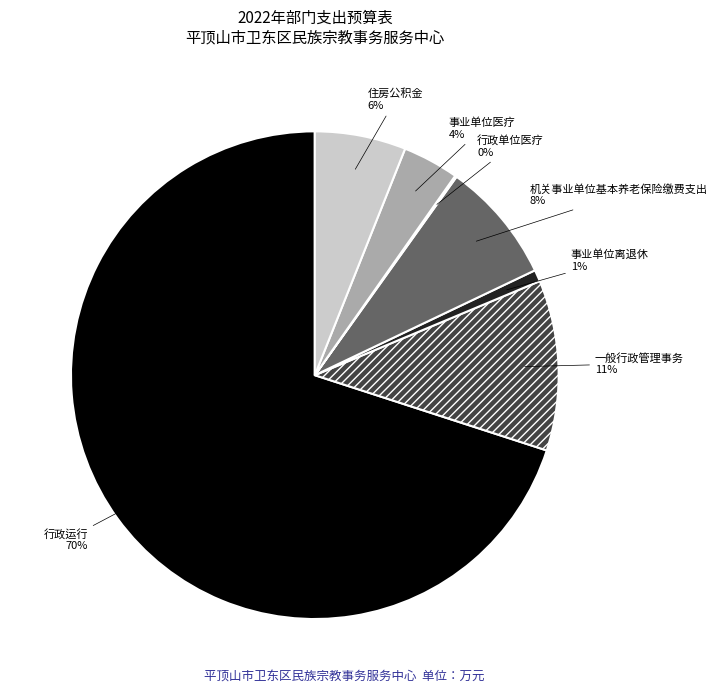

Is there a majority slice in this chart?

Yes